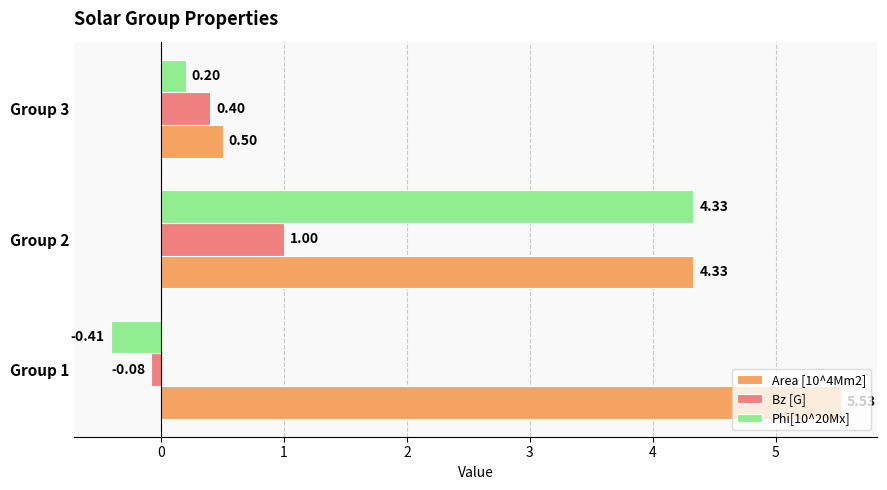

Is the value of Bz [G] at Group 1 greater than the value of Phi[10^20Mx] at Group 2?

No